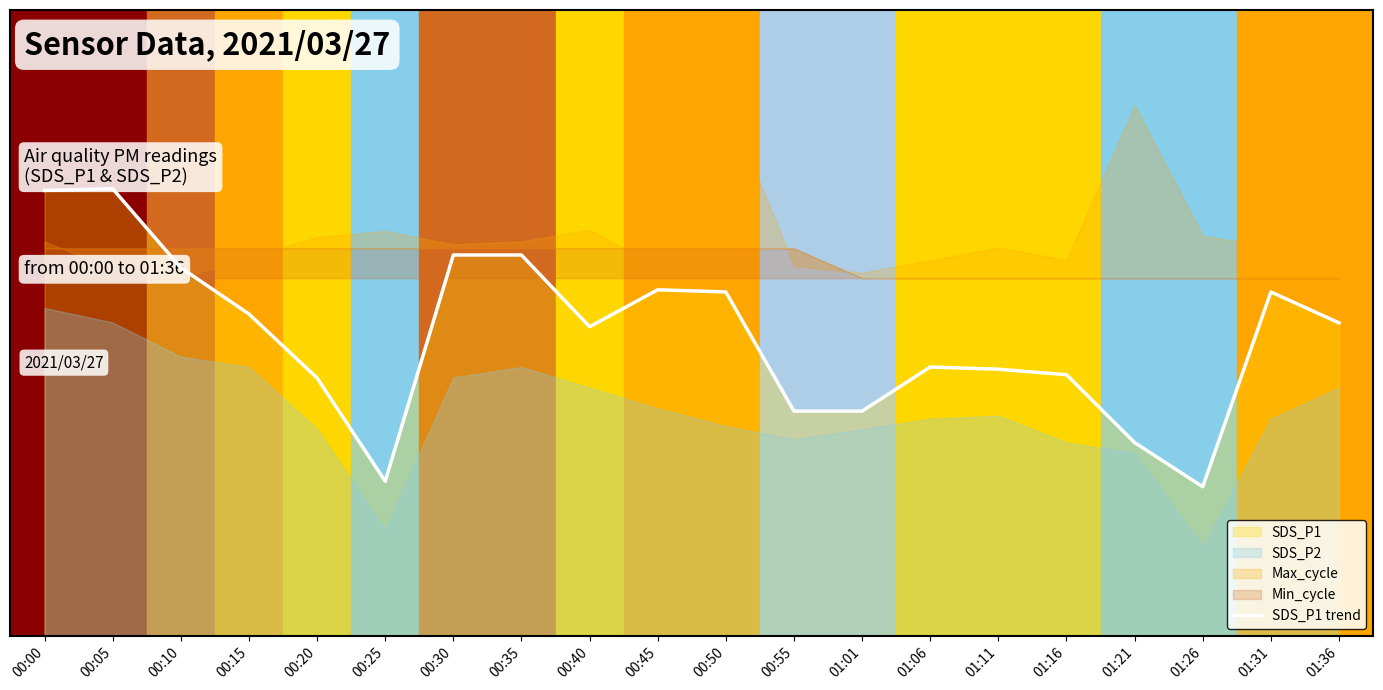

Reading right to left, transcribe all the data shown in this chart.

01:36=0.5	01:31=0.6	01:26=0.2	01:21=0.3	01:16=0.4	01:11=0.4	01:06=0.5	01:01=0.4	00:55=0.4	00:50=0.6	00:45=0.6	00:40=0.5	00:35=0.6	00:30=0.6	00:25=0.3	00:20=0.4	00:15=0.5	00:10=0.6	00:05=0.8	00:00=0.7